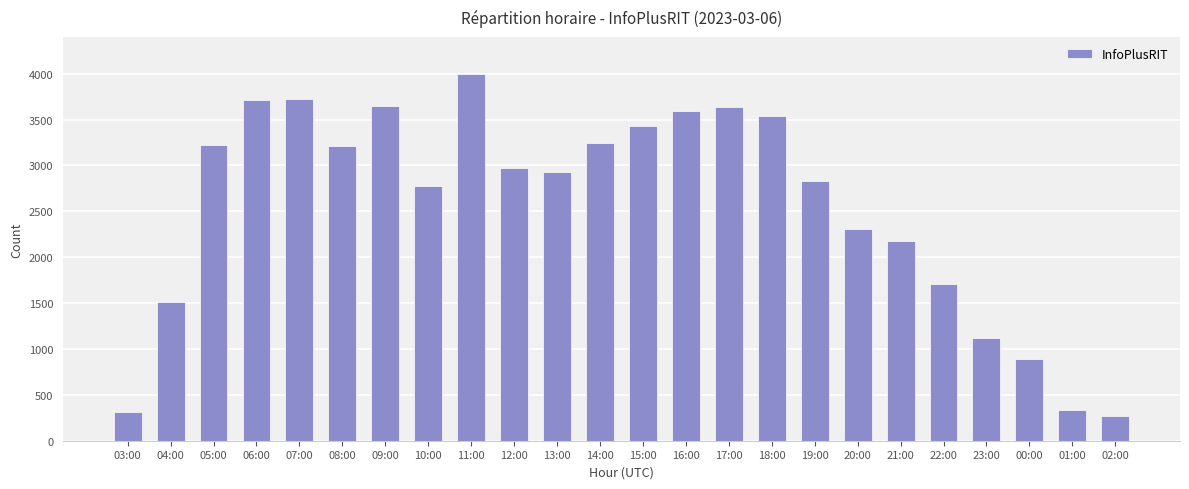

What position from the left is 04:00?

2